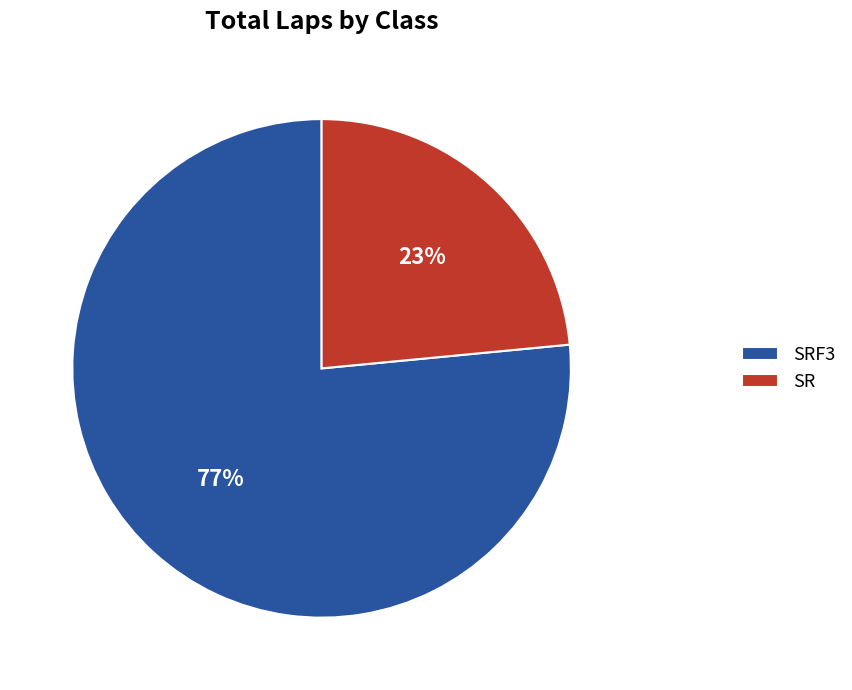

How many segments does this pie chart have?

2